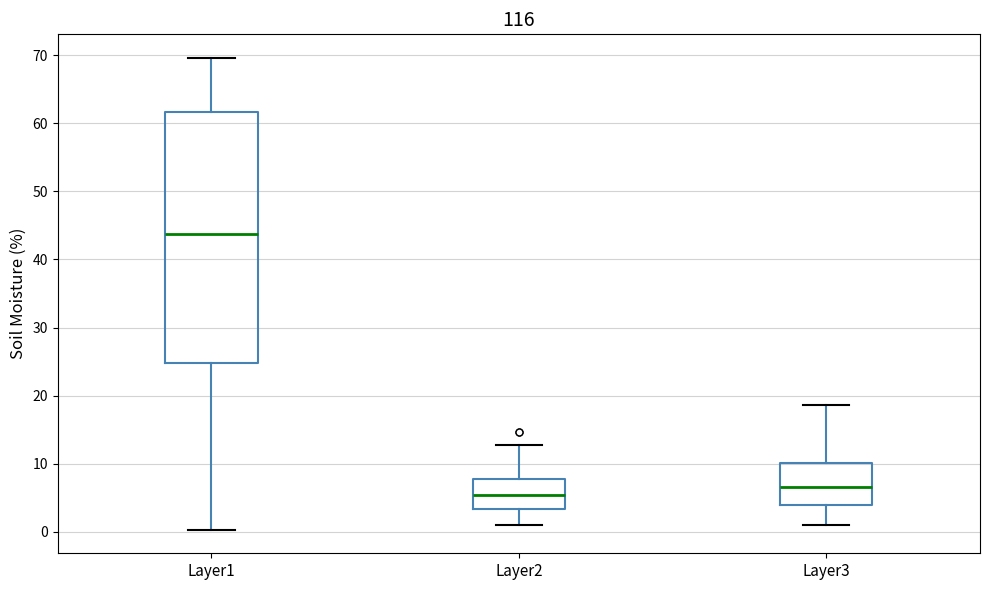

Which box is the tallest, from its lower edge to its upper edge?

Layer1